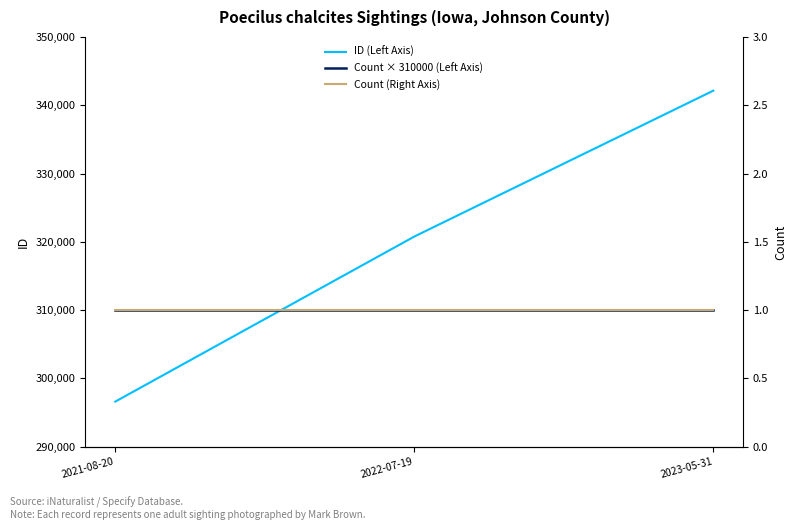

Which category has the lowest value across all series?

2021-08-20